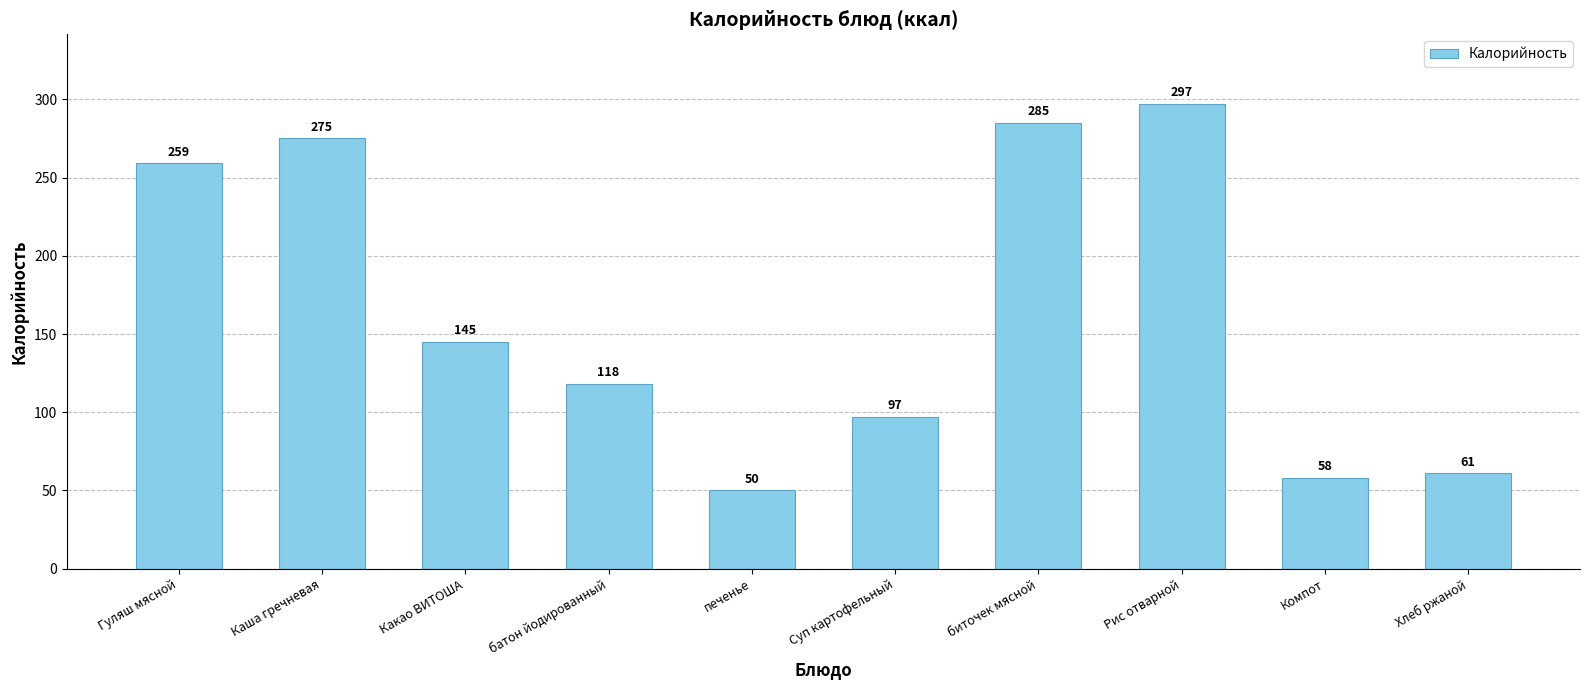

Read the value at Каша гречневая.

275